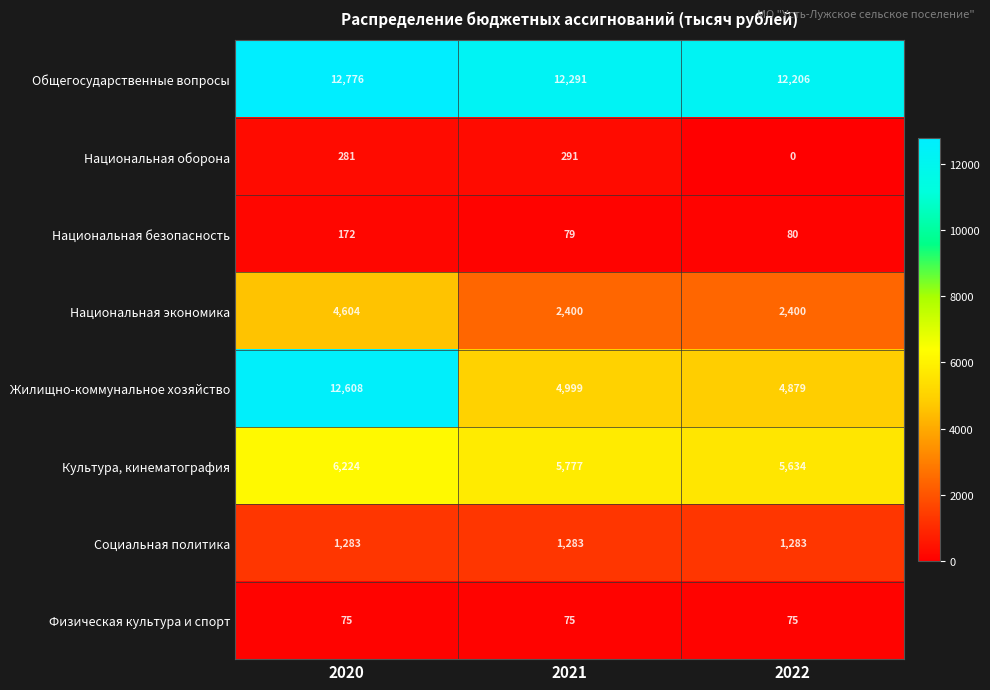

What is the total value across all series at 2020?

38023